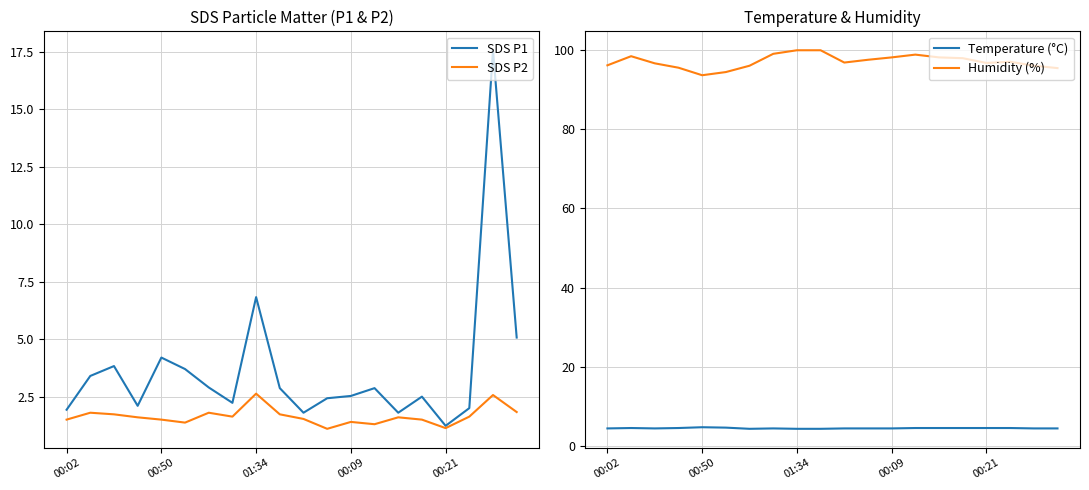

What is the highest value of the SDS P1 series?

17.6